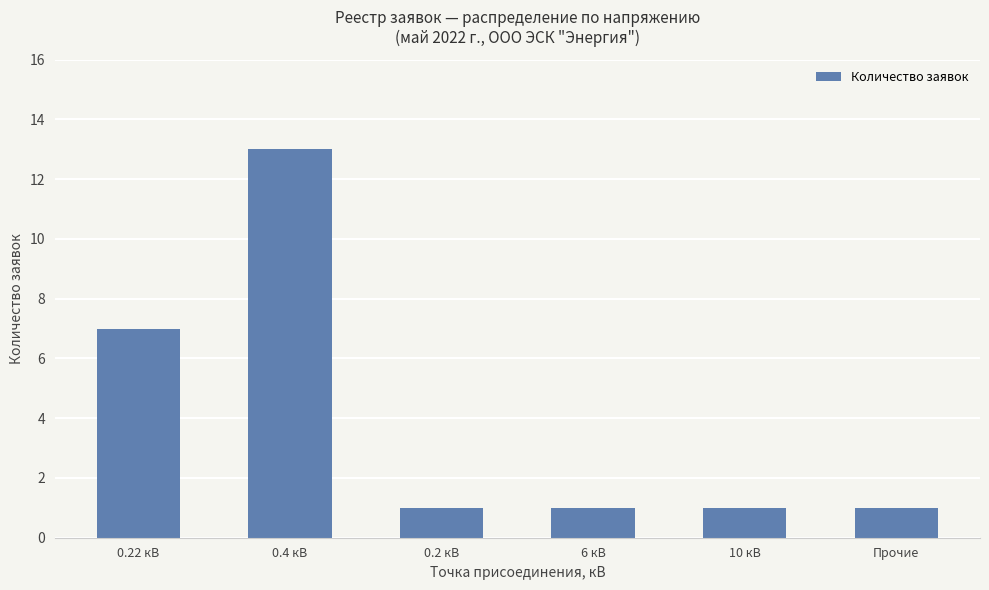

What is the label of the 3rd bar from the left?

0.2 кВ